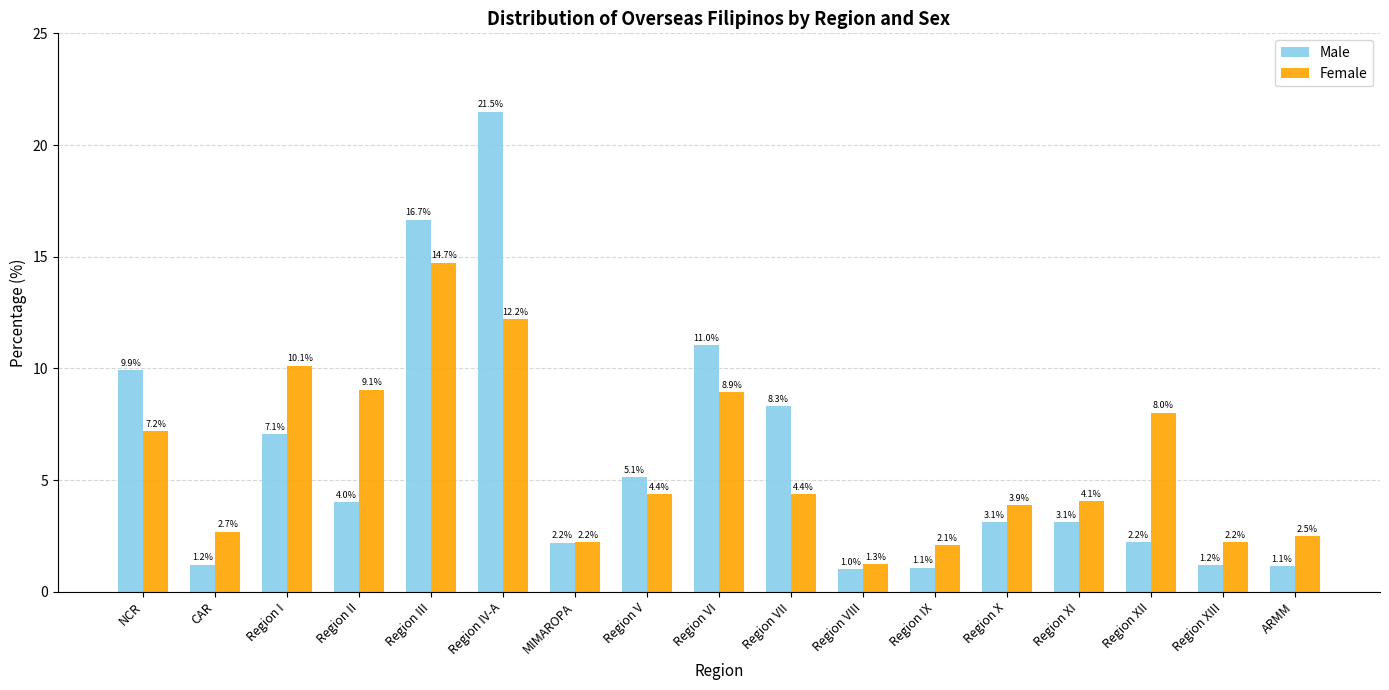

Reading left to right, what are all the values shown in this chart?

Male: NCR=9.9	CAR=1.2	Region I=7.1	Region II=4.0	Region III=16.7	Region IV-A=21.5	MIMAROPA=2.2	Region V=5.1	Region VI=11.0	Region VII=8.3	Region VIII=1.0	Region IX=1.1	Region X=3.1	Region XI=3.1	Region XII=2.2	Region XIII=1.2	ARMM=1.1
Female: NCR=7.2	CAR=2.7	Region I=10.1	Region II=9.1	Region III=14.7	Region IV-A=12.2	MIMAROPA=2.2	Region V=4.4	Region VI=8.9	Region VII=4.4	Region VIII=1.3	Region IX=2.1	Region X=3.9	Region XI=4.1	Region XII=8.0	Region XIII=2.2	ARMM=2.5